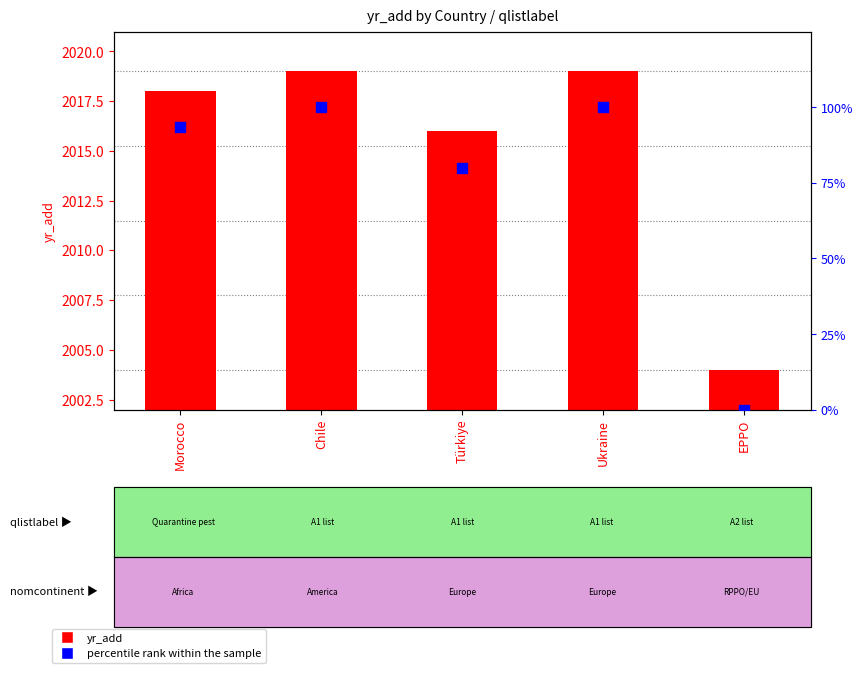

At how many categories does at least one series exceed 390?

5